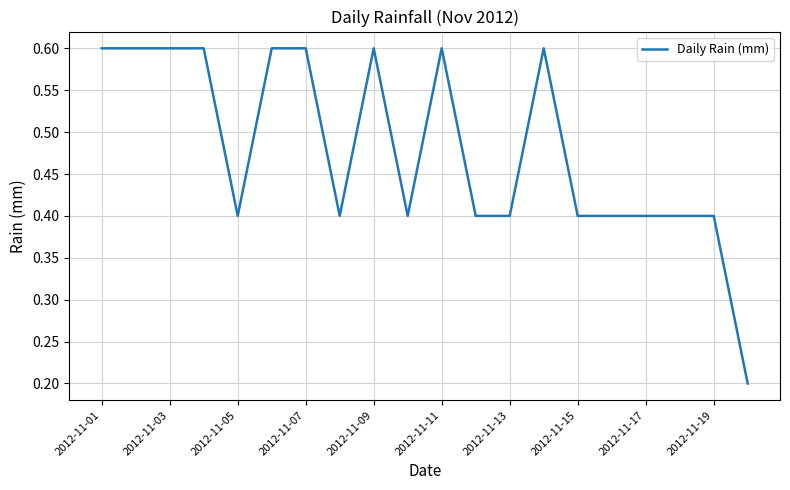

How many distinct data groups are displayed?

1